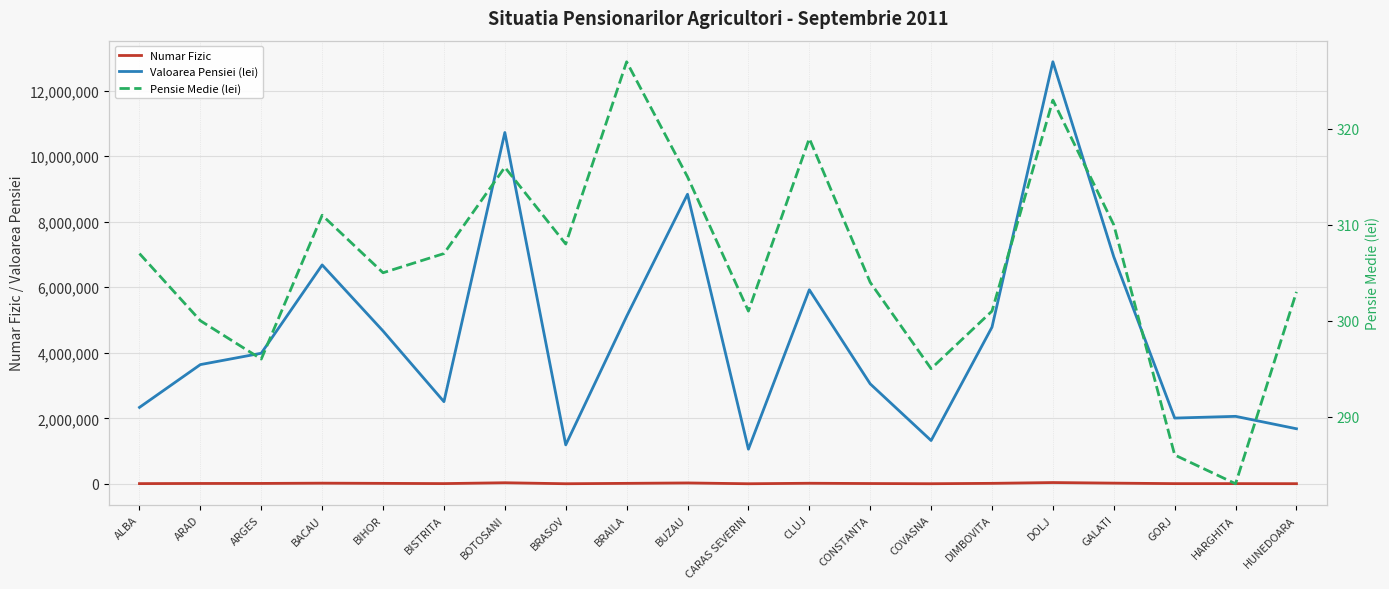

At HUNEDOARA, list the series in order from smallest to largest.

Pensie Medie (lei), Numar Fizic, Valoarea Pensiei (lei)